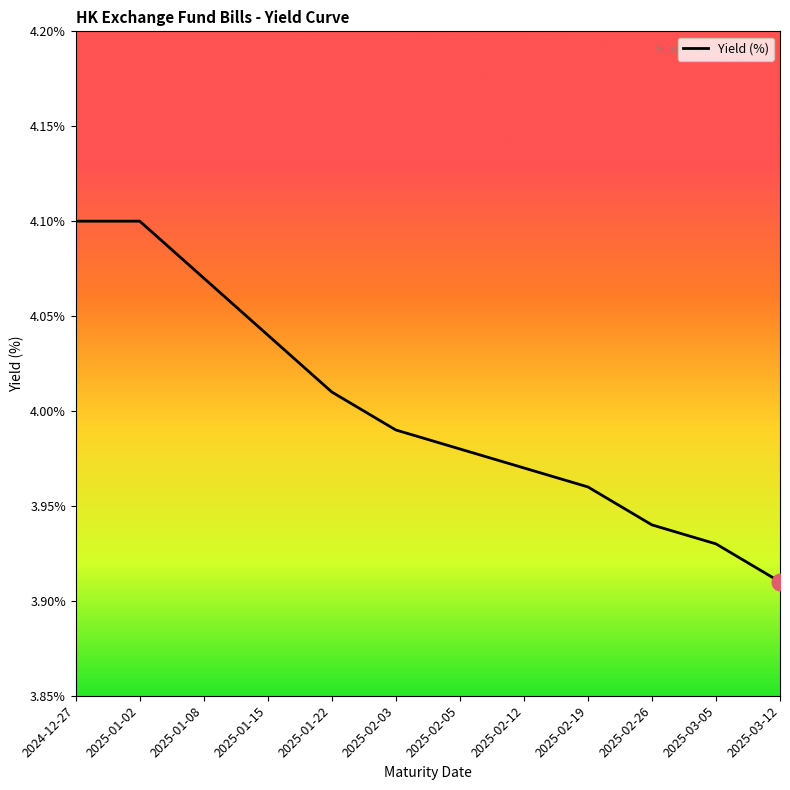

Is it true that the value at 2025-02-12 is 2.2?

False